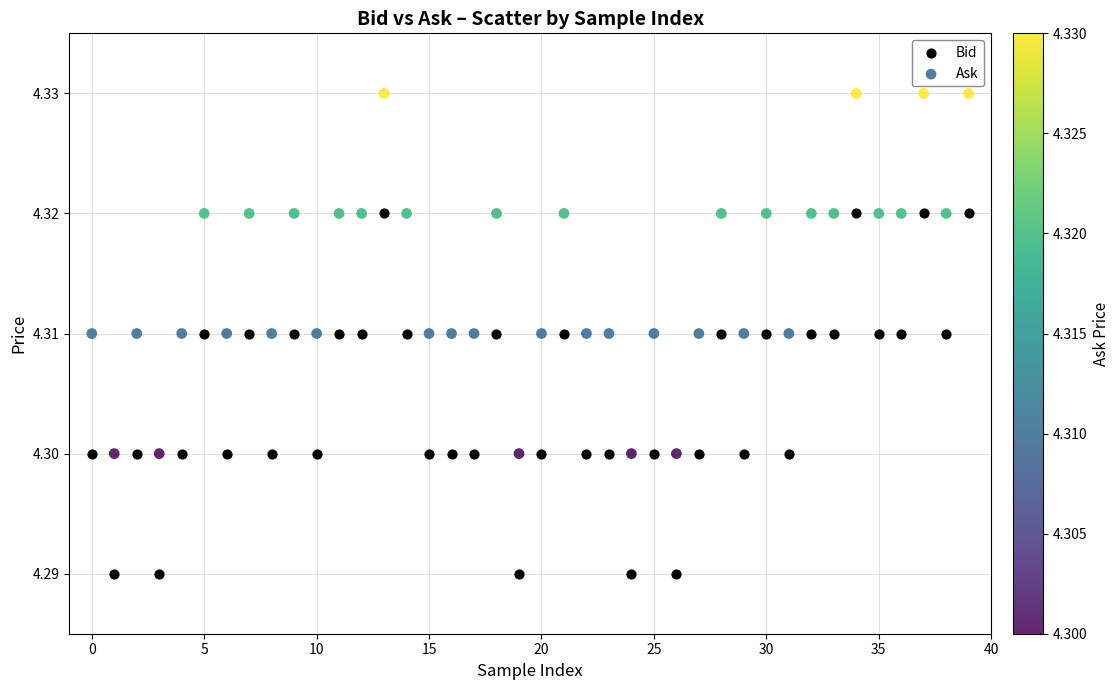

Which series reaches the maximum Y coordinate?

Ask